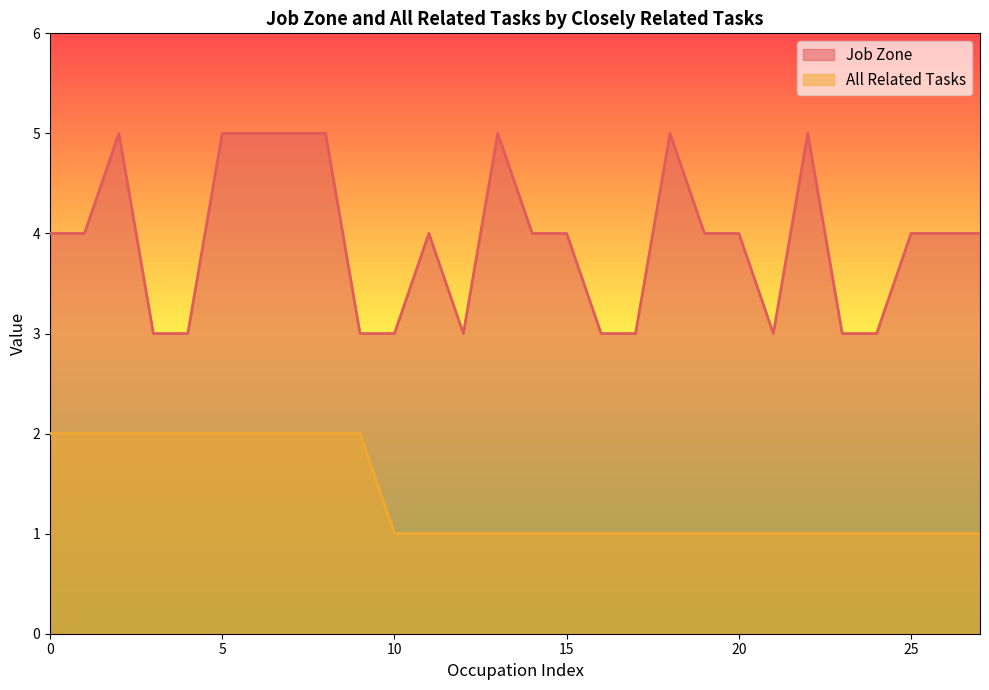

In Job Zone, how many points are lower than both neighbors (excluding endpoints)?

2